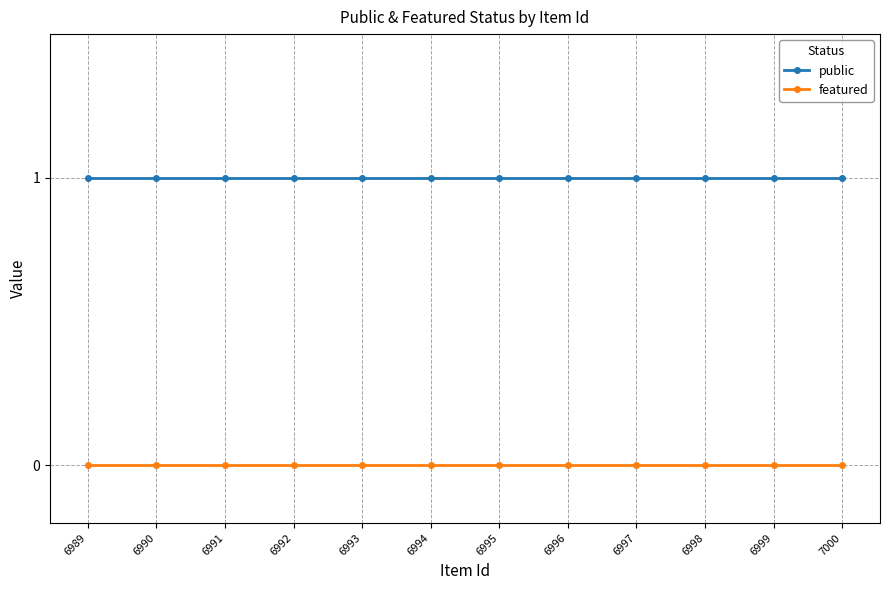

True or false: public and featured intersect in this chart.

False